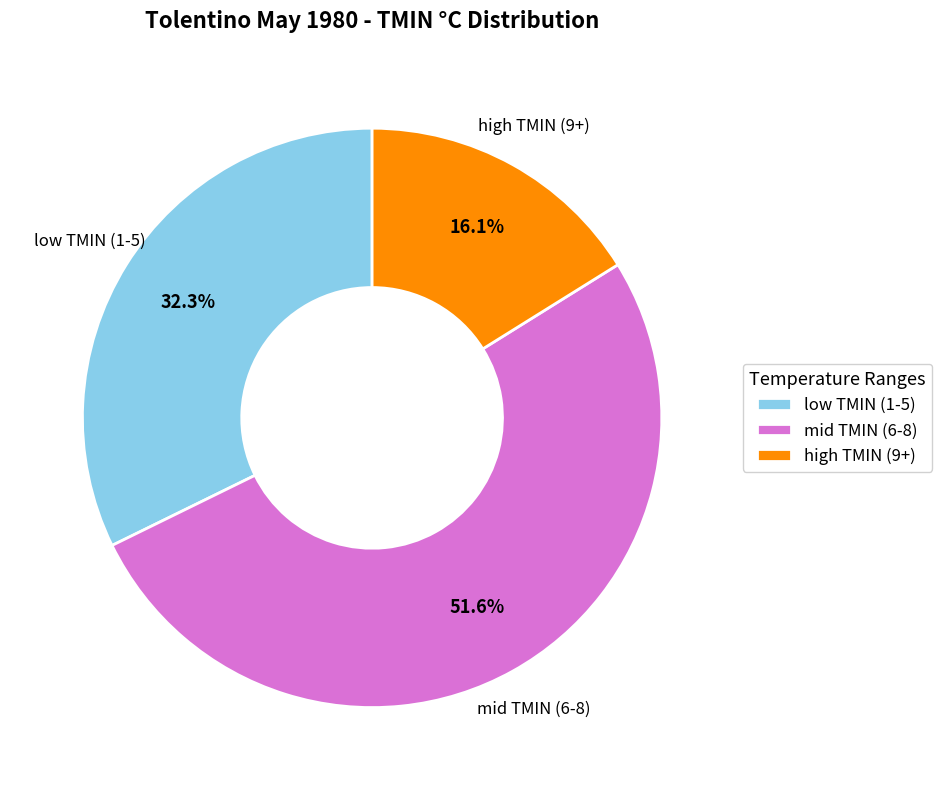

Rank the categories by value from lowest to highest.

high TMIN (9+), low TMIN (1-5), mid TMIN (6-8)